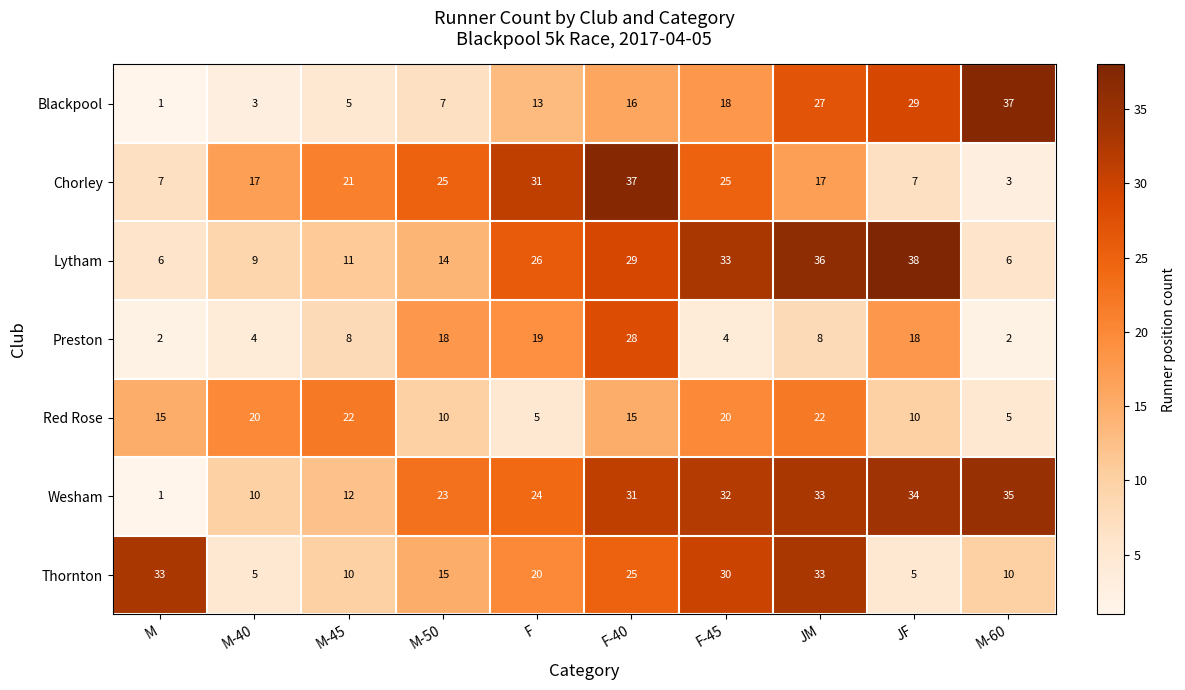

The value of Chorley at M-45 is 6. True or false?

False